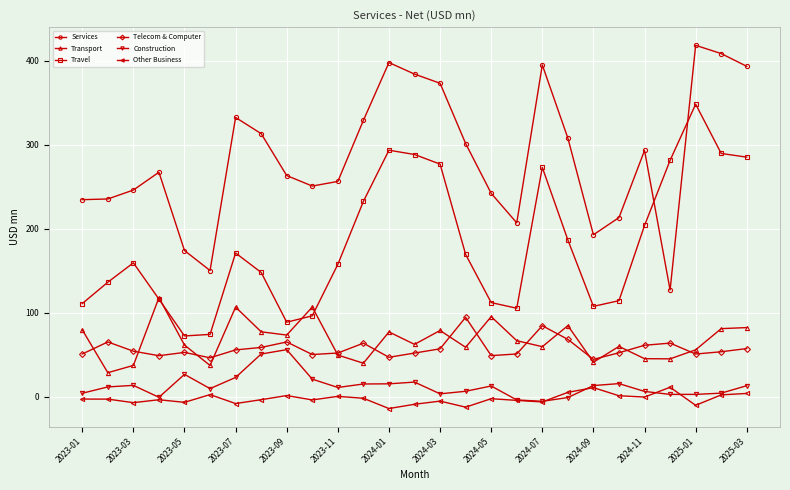

What is the smallest value displayed?

-13.8